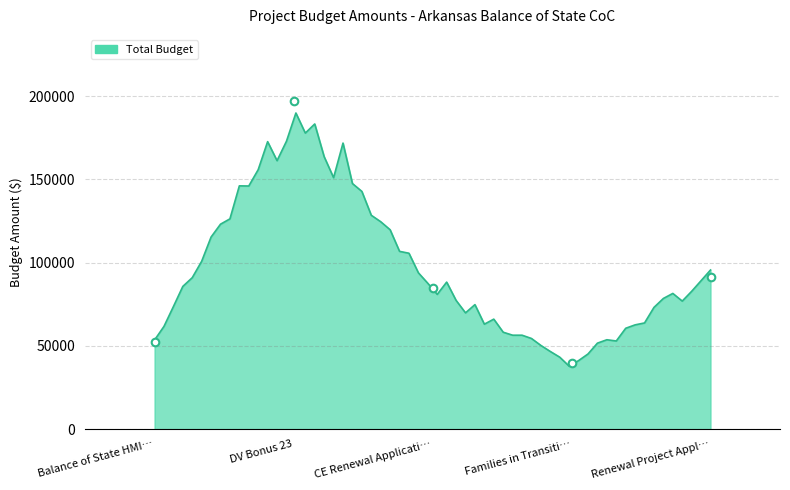

Which has a higher value, DV Bonus 23 or Balance of State HMI…?

DV Bonus 23